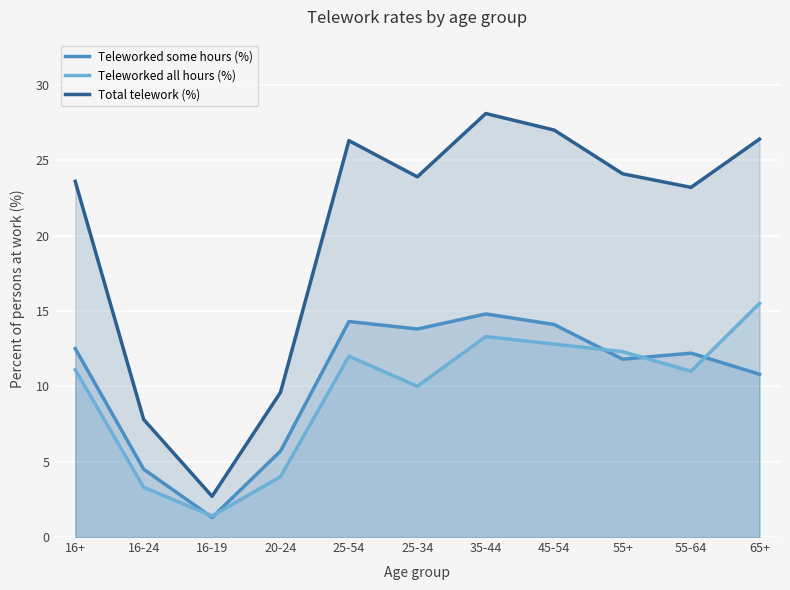

What is the value of the Teleworked all hours (%) point at the 5th from the left?

12.0